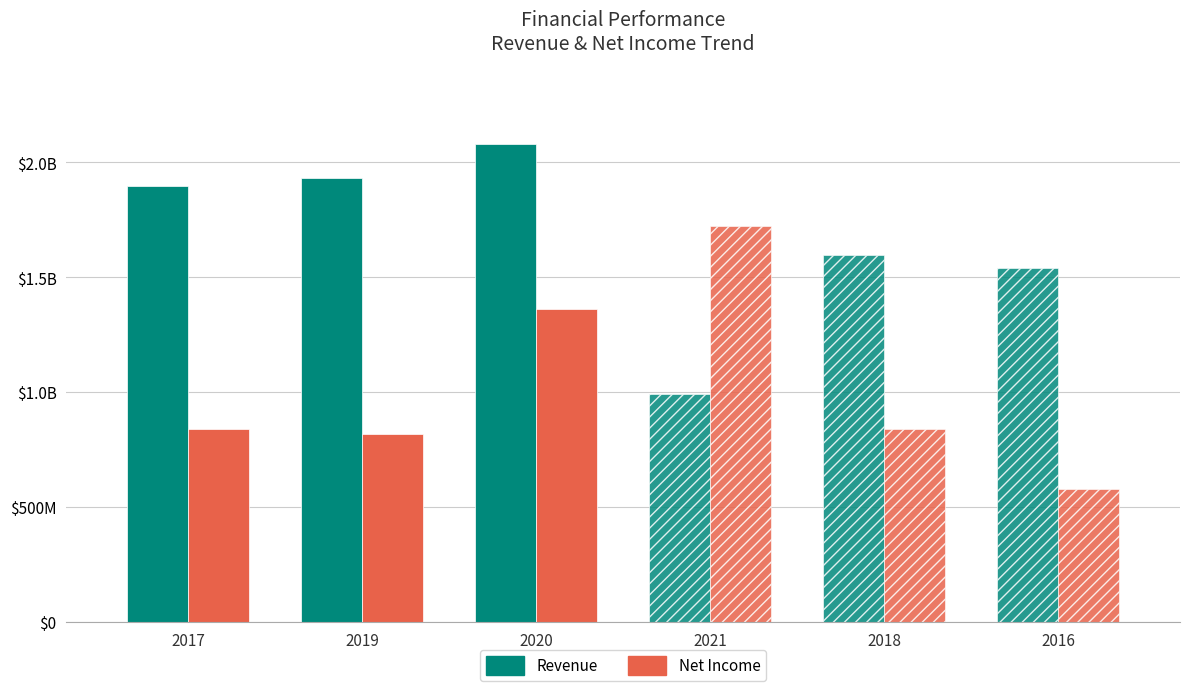

Read the Net Income value at 2019, to the nearest 50.

817200000